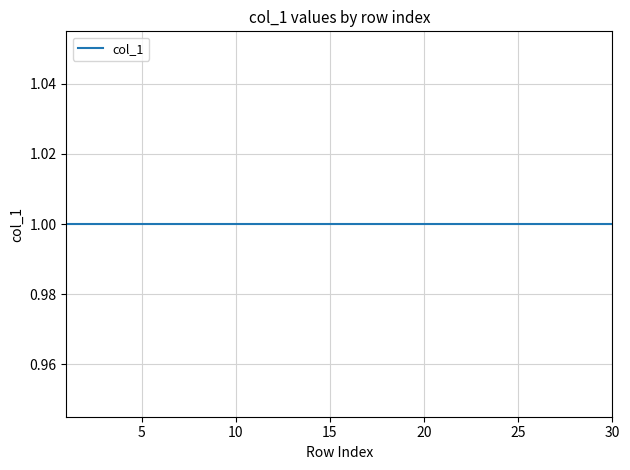

True or false: Row Index and col_1 cross at least once.

False